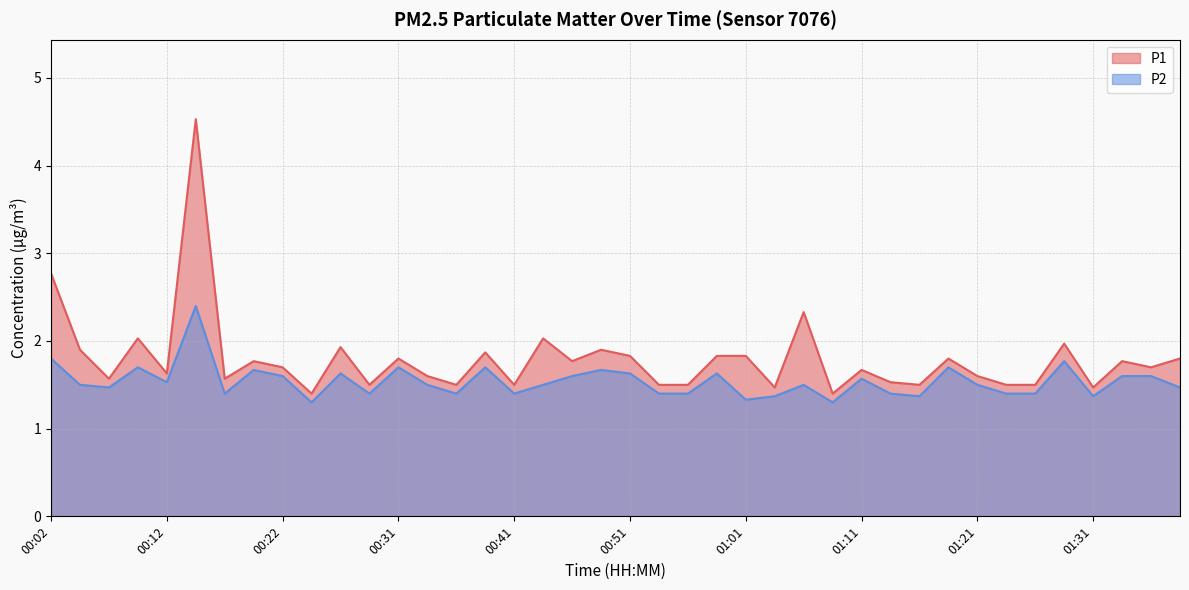

Reading left to right, extract all data points from this chart.

P1: 00:02=2.8	00:04=1.9	00:07=1.6	00:09=2.0	00:12=1.6	00:14=4.5	00:17=1.6	00:19=1.8	00:22=1.7	00:24=1.4	00:27=1.9	00:29=1.5	00:31=1.8	00:34=1.6	00:36=1.5	00:39=1.9	00:41=1.5	00:44=2.0	00:46=1.8	00:49=1.9	00:51=1.8	00:54=1.5	00:56=1.5	00:59=1.8	01:01=1.8	01:04=1.5	01:06=2.3	01:09=1.4	01:11=1.7	01:14=1.5	01:16=1.5	01:18=1.8	01:21=1.6	01:23=1.5	01:26=1.5	01:28=2.0	01:31=1.5	01:33=1.8	01:36=1.7	01:38=1.8
P2: 00:02=1.8	00:04=1.5	00:07=1.5	00:09=1.7	00:12=1.5	00:14=2.4	00:17=1.4	00:19=1.7	00:22=1.6	00:24=1.3	00:27=1.6	00:29=1.4	00:31=1.7	00:34=1.5	00:36=1.4	00:39=1.7	00:41=1.4	00:44=1.5	00:46=1.6	00:49=1.7	00:51=1.6	00:54=1.4	00:56=1.4	00:59=1.6	01:01=1.3	01:04=1.4	01:06=1.5	01:09=1.3	01:11=1.6	01:14=1.4	01:16=1.4	01:18=1.7	01:21=1.5	01:23=1.4	01:26=1.4	01:28=1.8	01:31=1.4	01:33=1.6	01:36=1.6	01:38=1.5